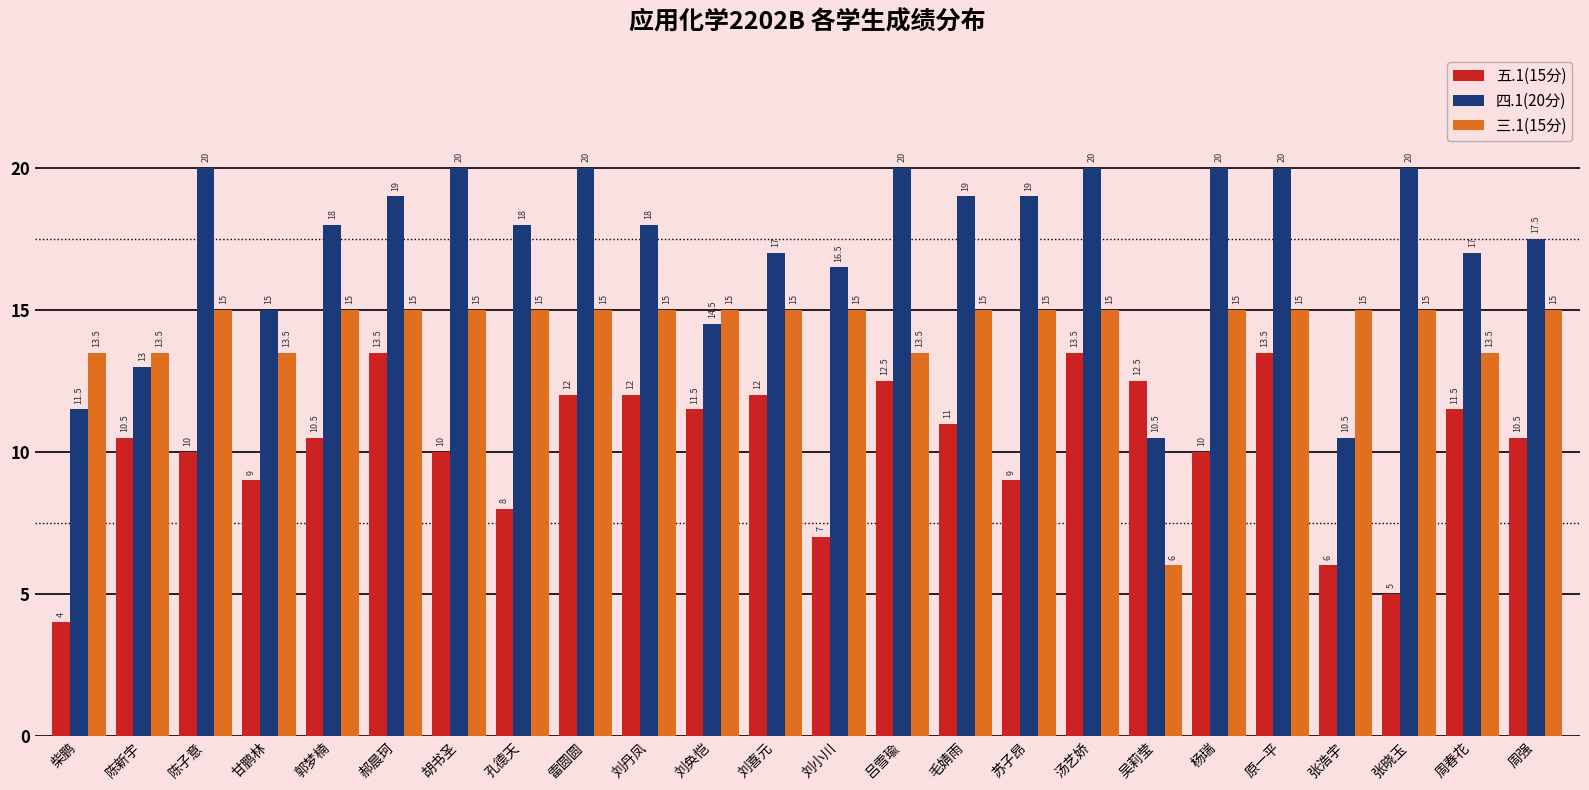

What is the value of the 五.1(15分) bar at the 3rd from the left?

10.0